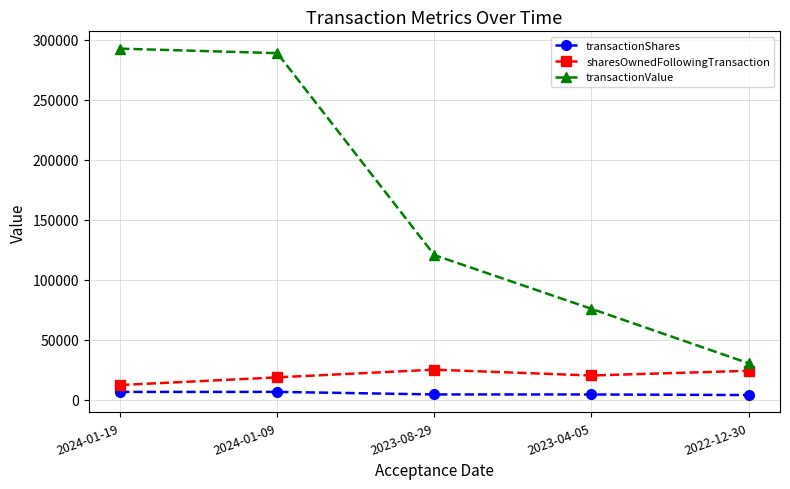

At which label is transactionValue closest to 161421?

2023-08-29